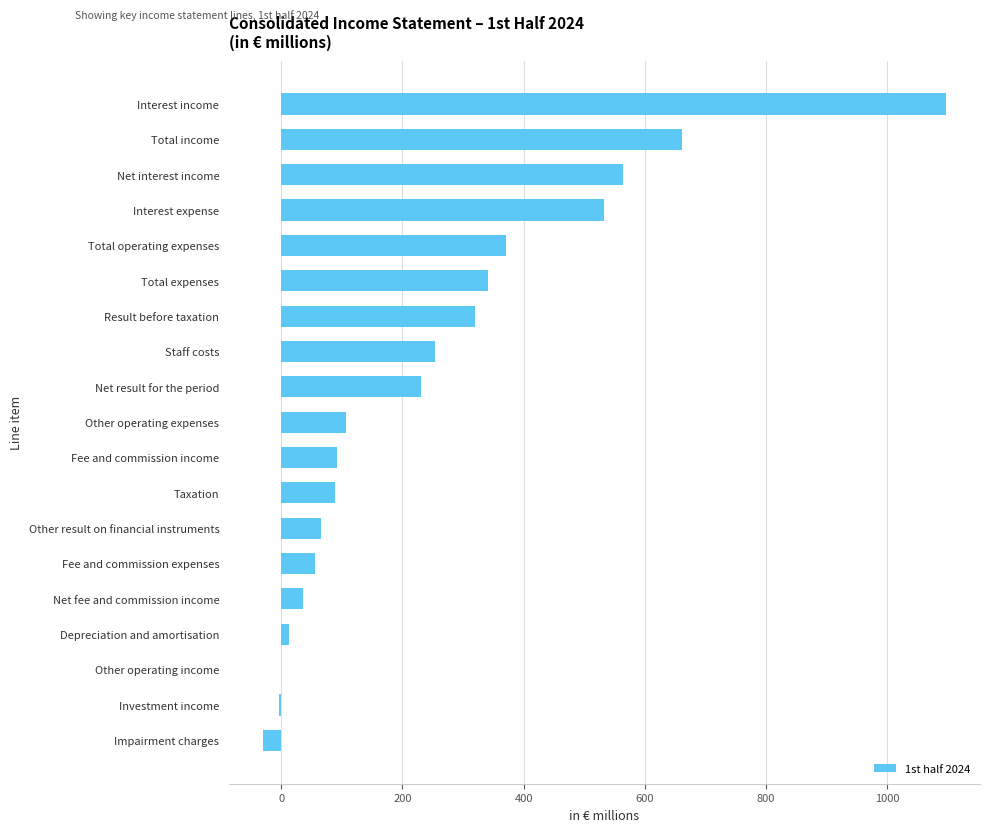

How many distinct data groups are displayed?

1